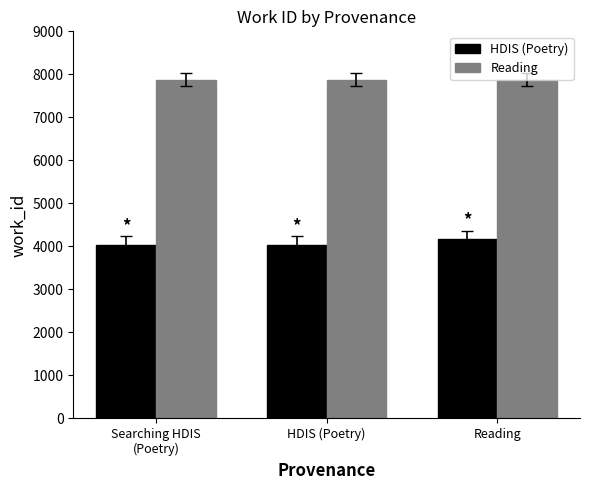

What is the difference between the HDIS (Poetry) values at Searching HDIS
(Poetry) and HDIS (Poetry)?

7